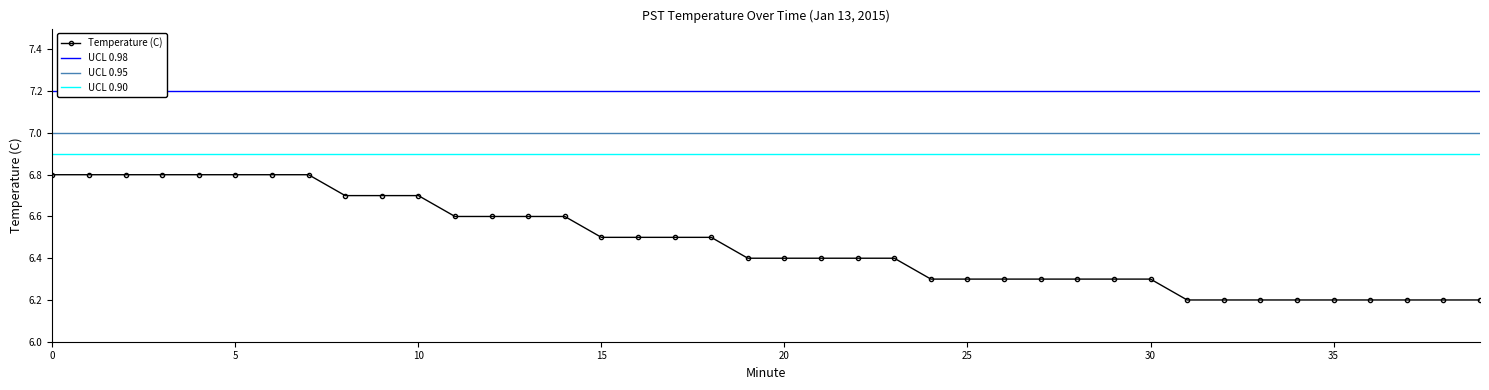

Which series changed the most between 29 and 34?

Temperature (C)